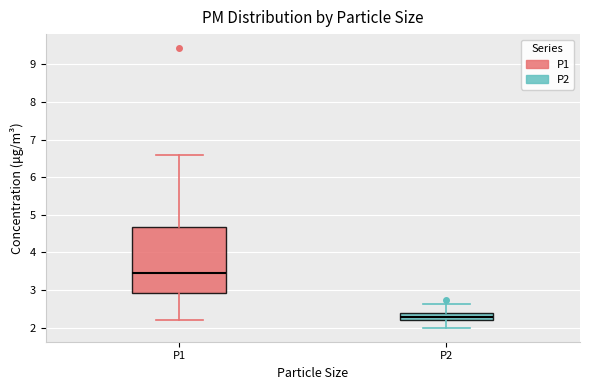

Which box is the tallest, from its lower edge to its upper edge?

P1